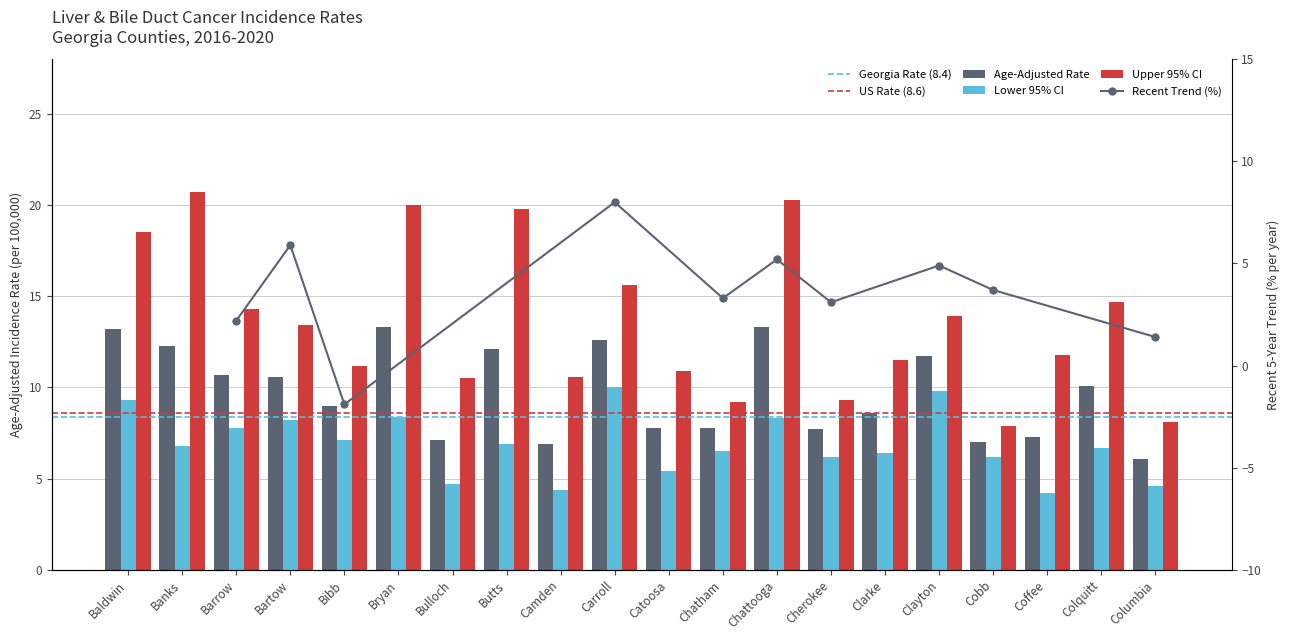

What position from the right is Clarke?

6